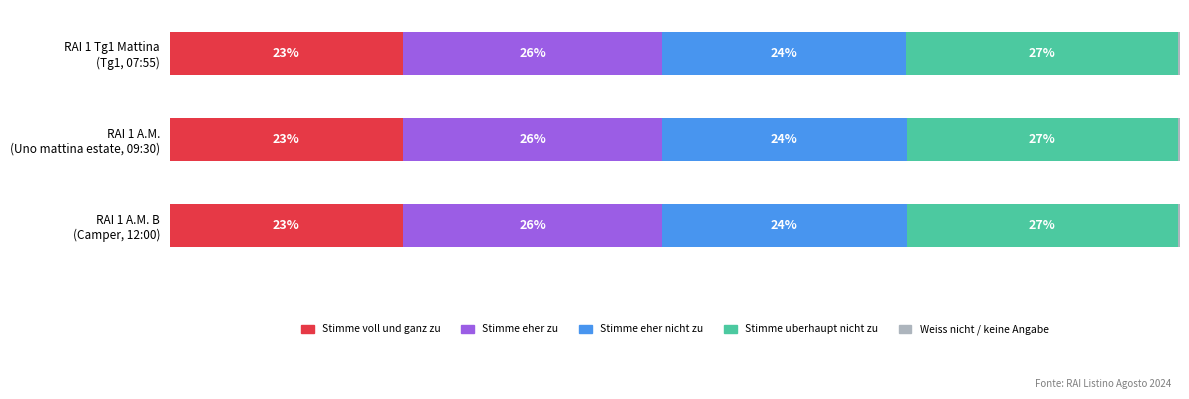

Which series has the largest total across all categories?

Stimme uberhaupt nicht zu